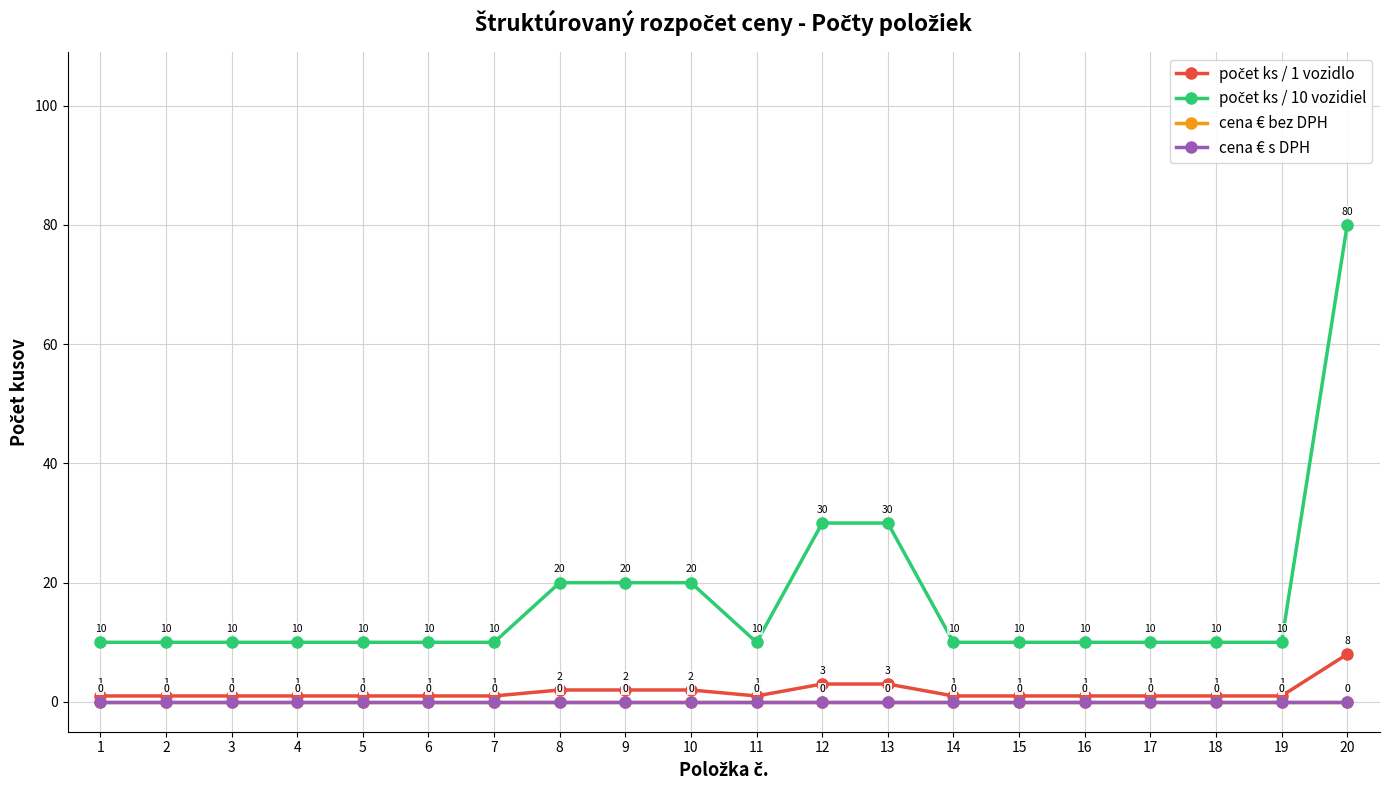

What is the spread (max minus min) of values at 5?

10